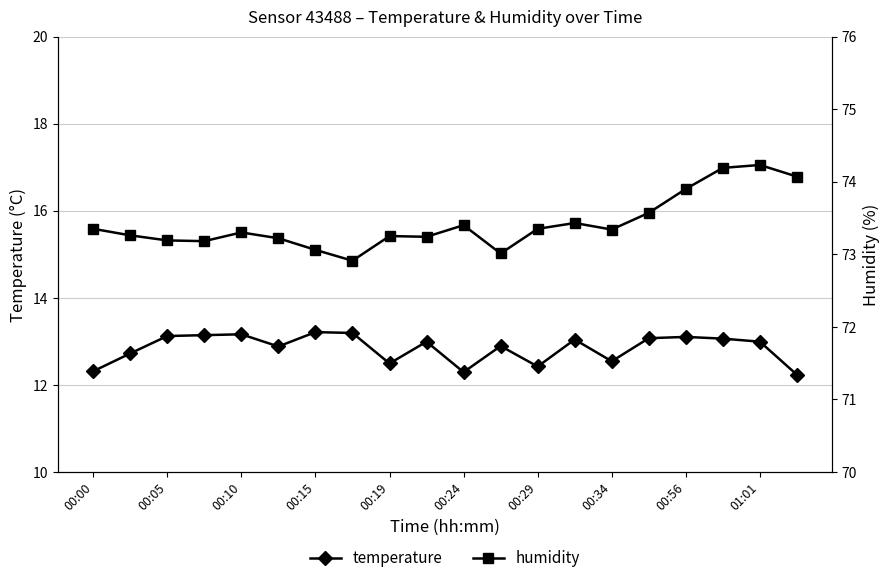

The temperature series shows 12.3 at 00:00. True or false?

True